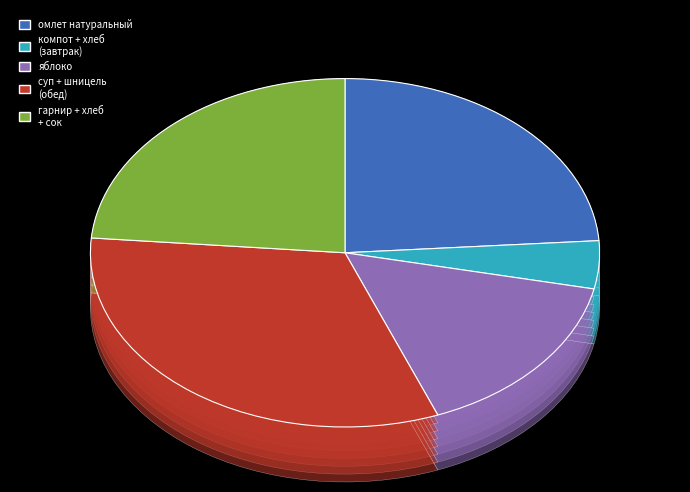

To the nearest percent, what is the difference between the салат из отварной свеклы and шницель рыбный с соусом slice percentages?

14%